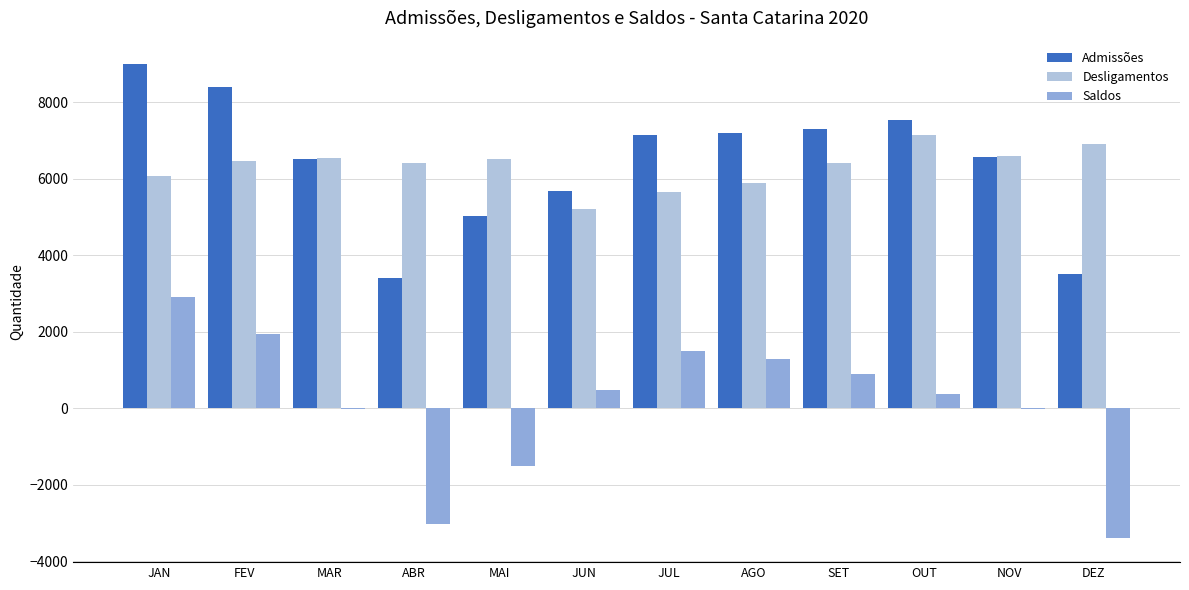

Is it true that Desligamentos equals 6465 at FEV?

True